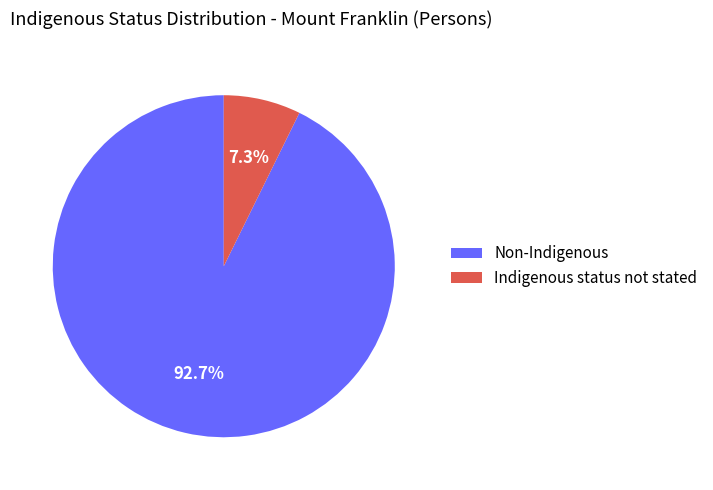

Between Non-Indigenous and Indigenous status not stated, which is larger?

Non-Indigenous